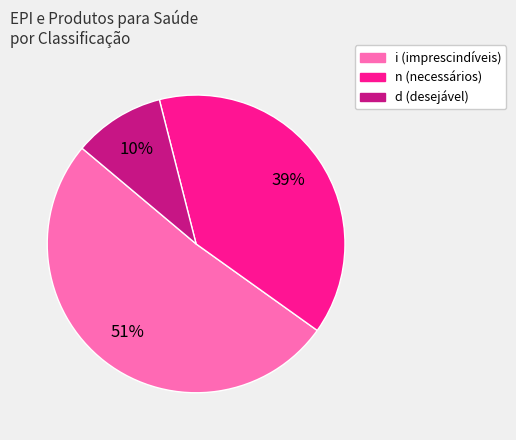

Which slice is the smallest?

d